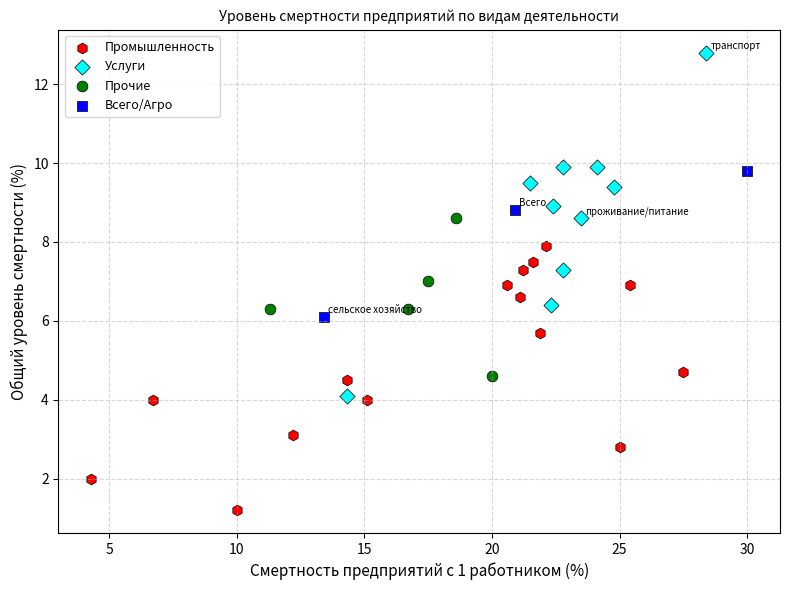

Which series has the largest Y range (max minus min)?

Услуги